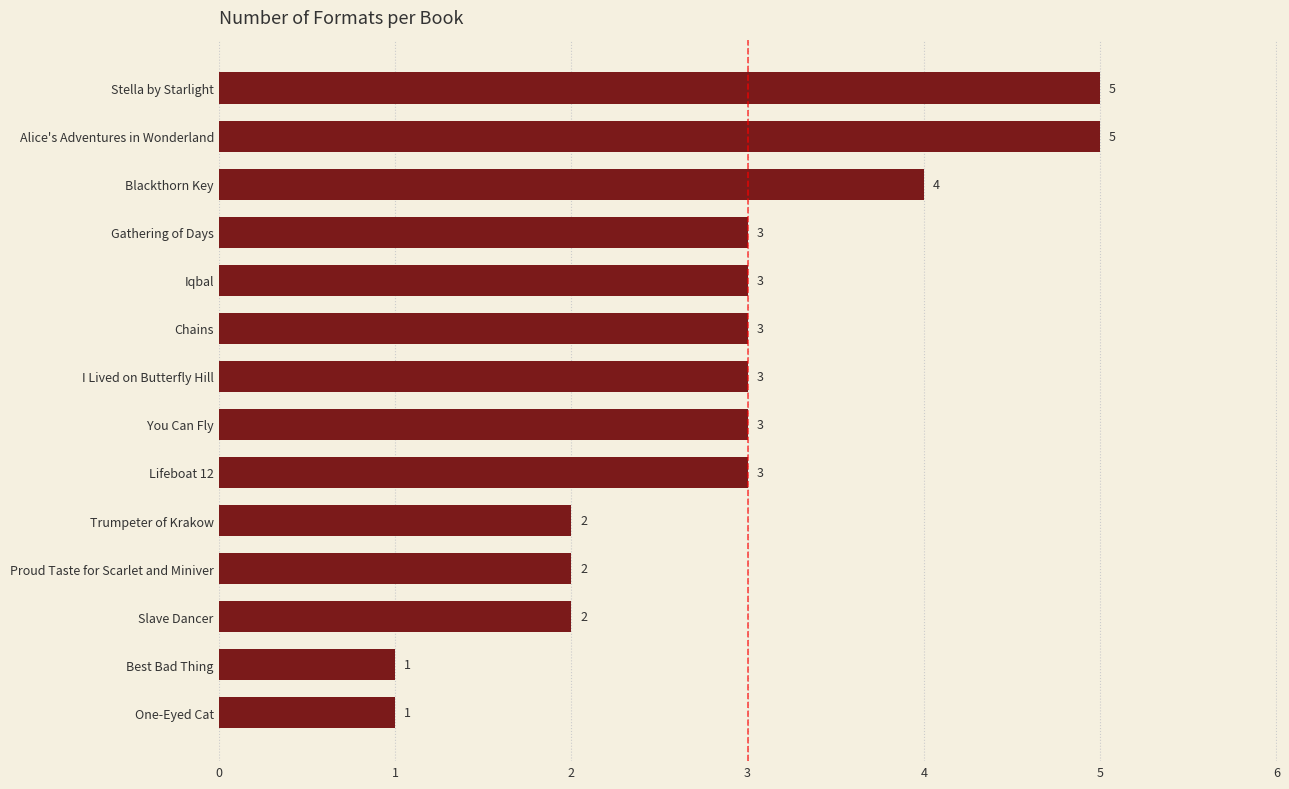

What is the minimum value shown in the chart?

1